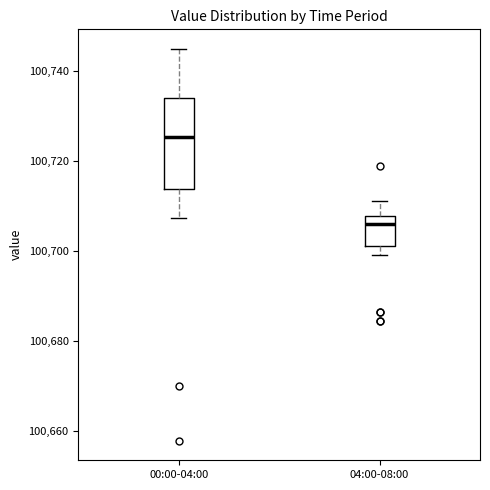

Which box's median line is the lowest?

04:00-08:00